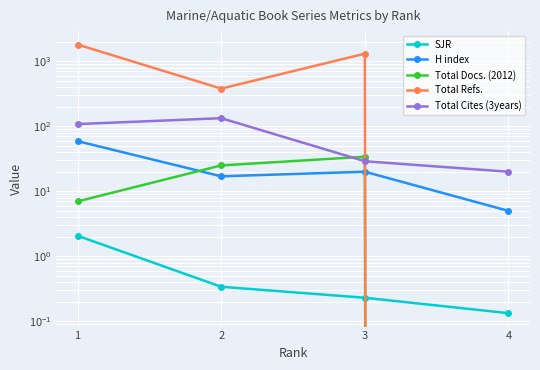

What is the average value of the H index series?

25.2